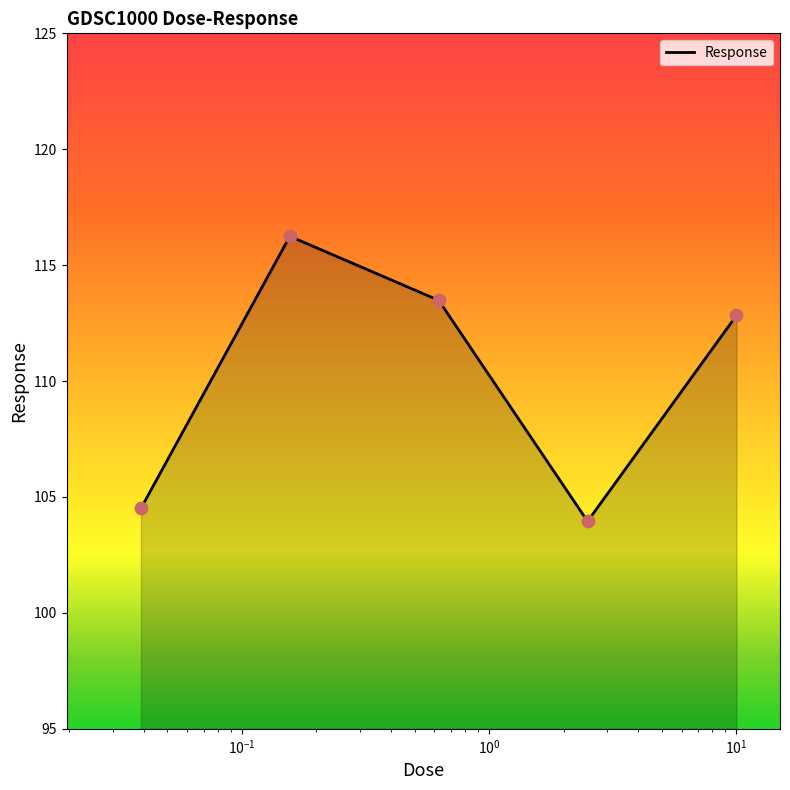

What is the difference between the maximum and minimum values?

12.3